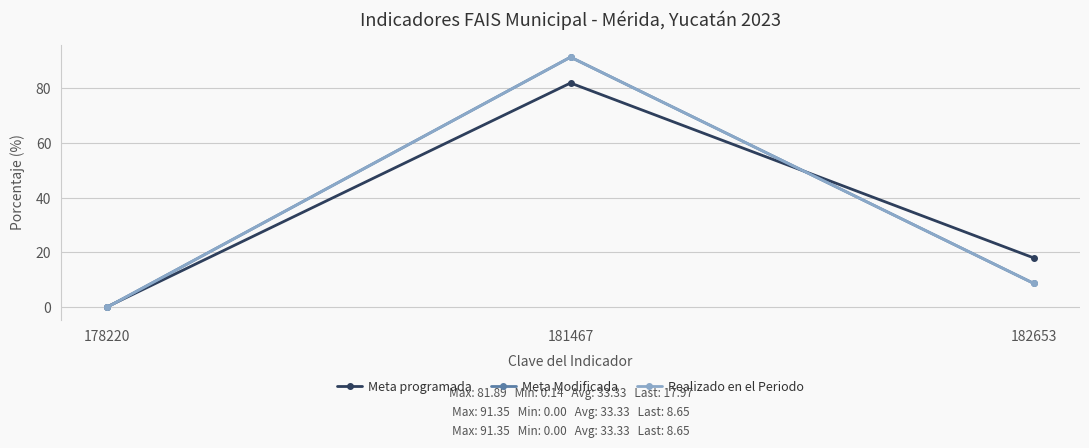

Rank the series at 178220 from lowest to highest value.

Meta Modificada, Realizado en el Periodo, Meta programada